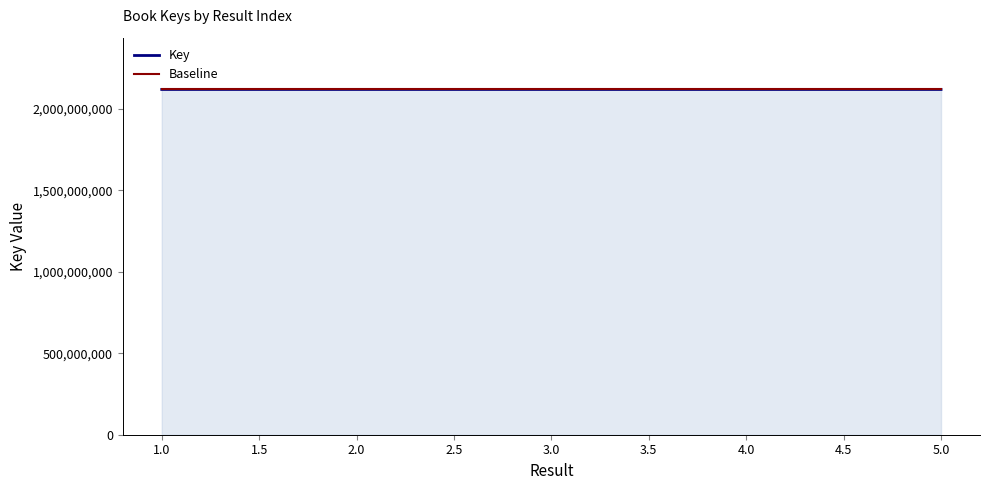

At which label does Key first exceed 2117910663?

1.0